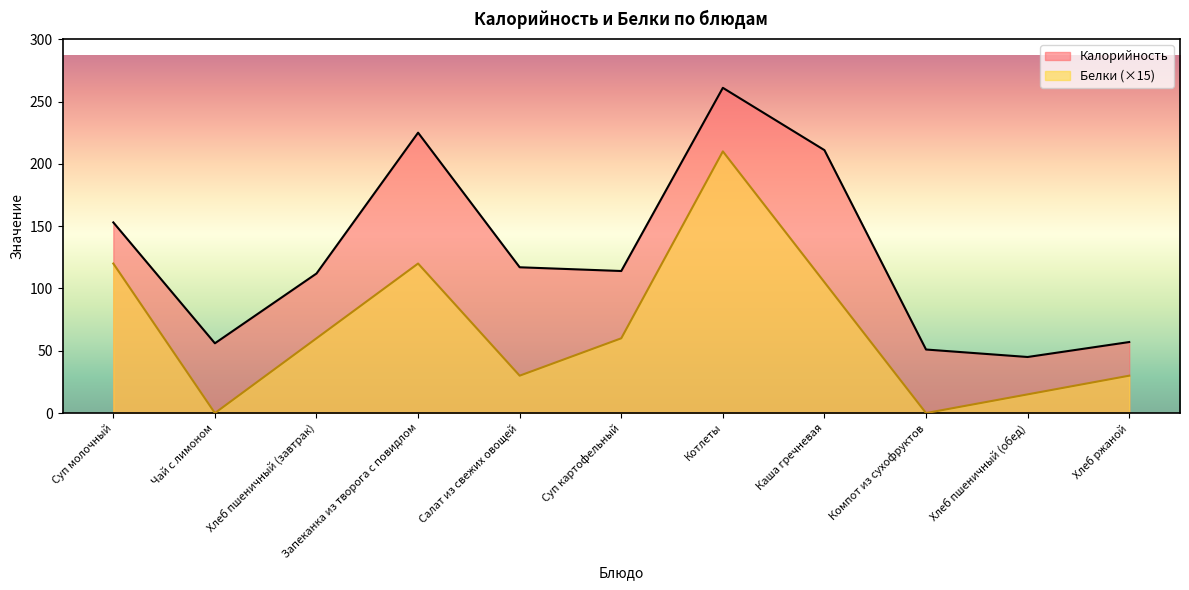

What is the difference between the maximum and minimum values in the Калорийность series?

216